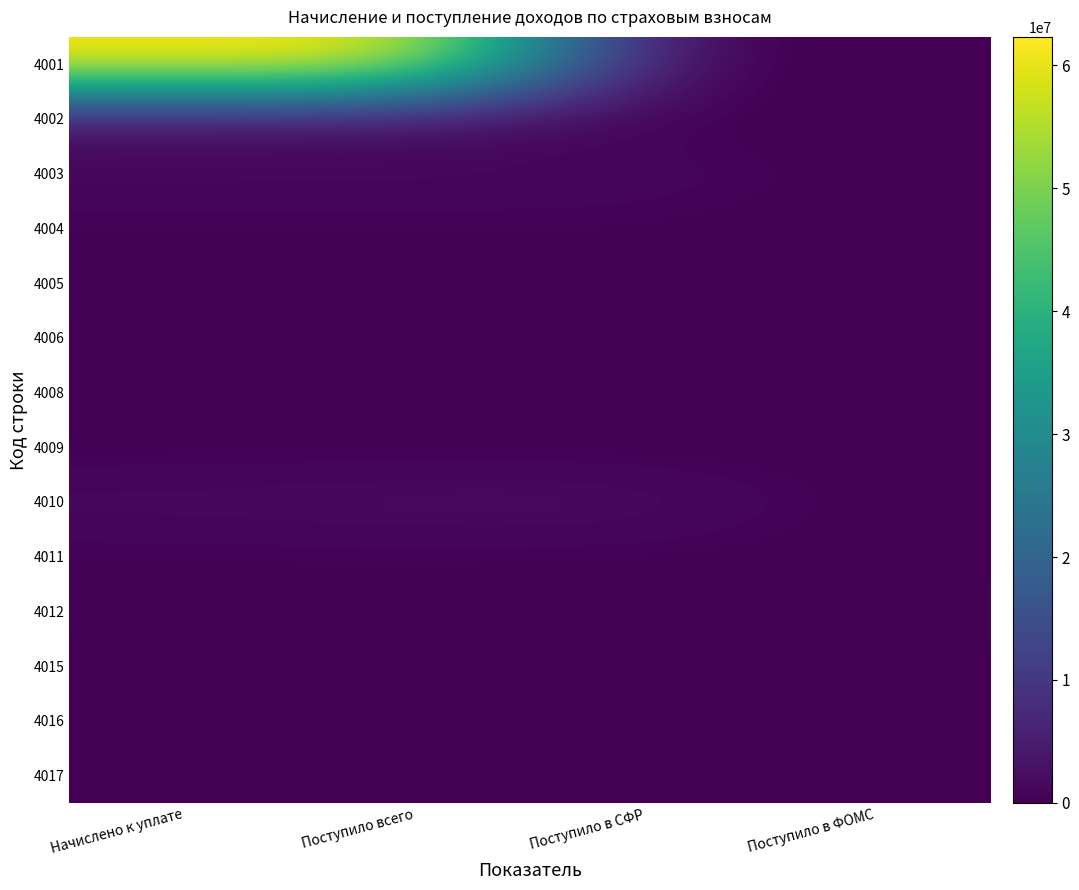

Reading left to right, what are all the values shown in this chart?

4001: Начислено к уплате=62310660	Поступило всего=62208563	Поступило в СФР=0	Поступило в ФОМС=0
4002: Начислено к уплате=1664141	Поступило всего=1462635	Поступило в СФР=0	Поступило в ФОМС=0
4003: Начислено к уплате=1601344	Поступило всего=1531316	Поступило в СФР=1531316	Поступило в ФОМС=0
4004: Начислено к уплате=222829	Поступило всего=241505	Поступило в СФР=241505	Поступило в ФОМС=0
4005: Начислено к уплате=631900	Поступило всего=642529	Поступило в СФР=642529	Поступило в ФОМС=0
4006: Начислено к уплате=19856	Поступило всего=20015	Поступило в СФР=20015	Поступило в ФОМС=0
4008: Начислено к уплате=33648	Поступило всего=34515	Поступило в СФР=34515	Поступило в ФОМС=0
4009: Начислено к уплате=71939	Поступило всего=65685	Поступило в СФР=0	Поступило в ФОМС=65685
4010: Начислено к уплате=1789362	Поступило всего=2228331	Поступило в СФР=2228331	Поступило в ФОМС=0
4011: Начислено к уплате=207389	Поступило всего=229582	Поступило в СФР=229582	Поступило в ФОМС=0
4012: Начислено к уплате=431312	Поступило всего=559273	Поступило в СФР=0	Поступило в ФОМС=559273
4015: Начислено к уплате=76	Поступило всего=912	Поступило в СФР=912	Поступило в ФОМС=0
4016: Начислено к уплате=9	Поступило всего=107	Поступило в СФР=107	Поступило в ФОМС=0
4017: Начислено к уплате=21	Поступило всего=211	Поступило в СФР=0	Поступило в ФОМС=211